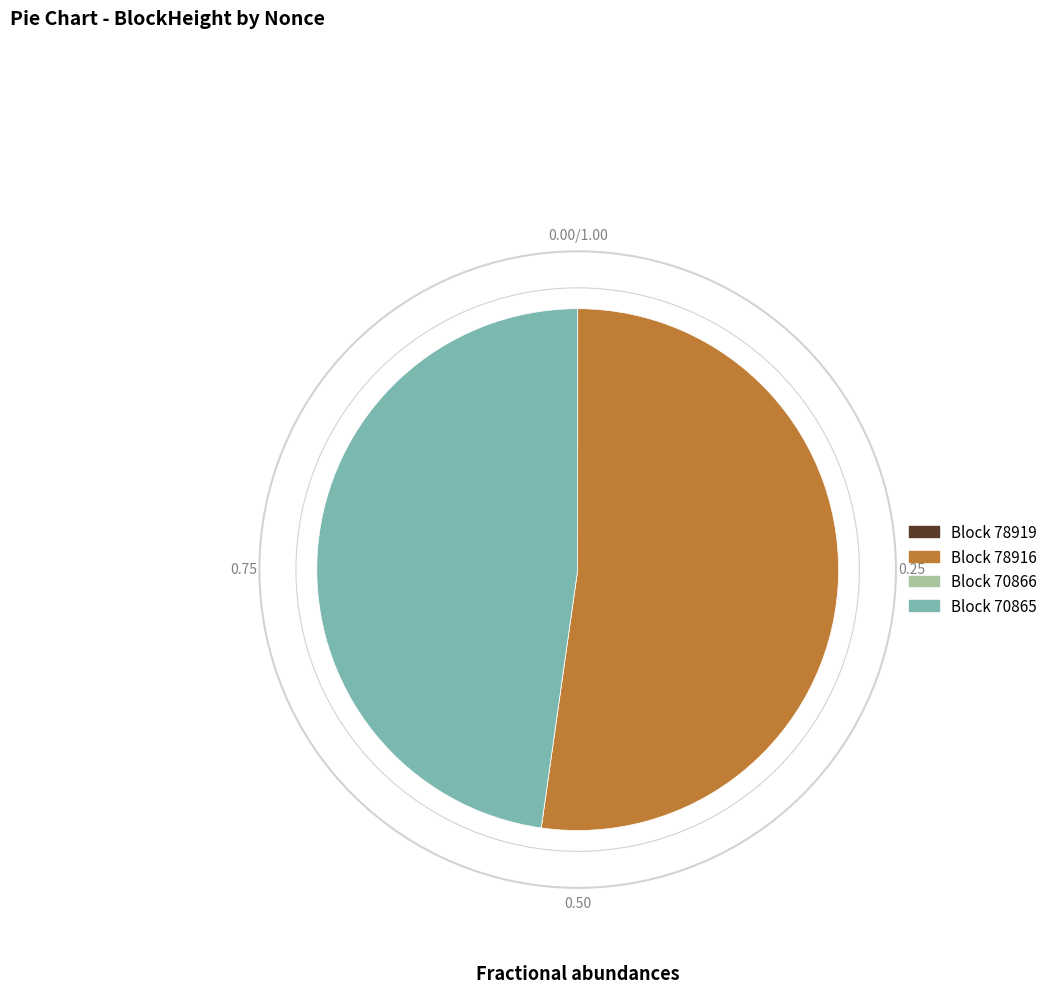

Does Block 78916 account for over 50% of the chart?

Yes